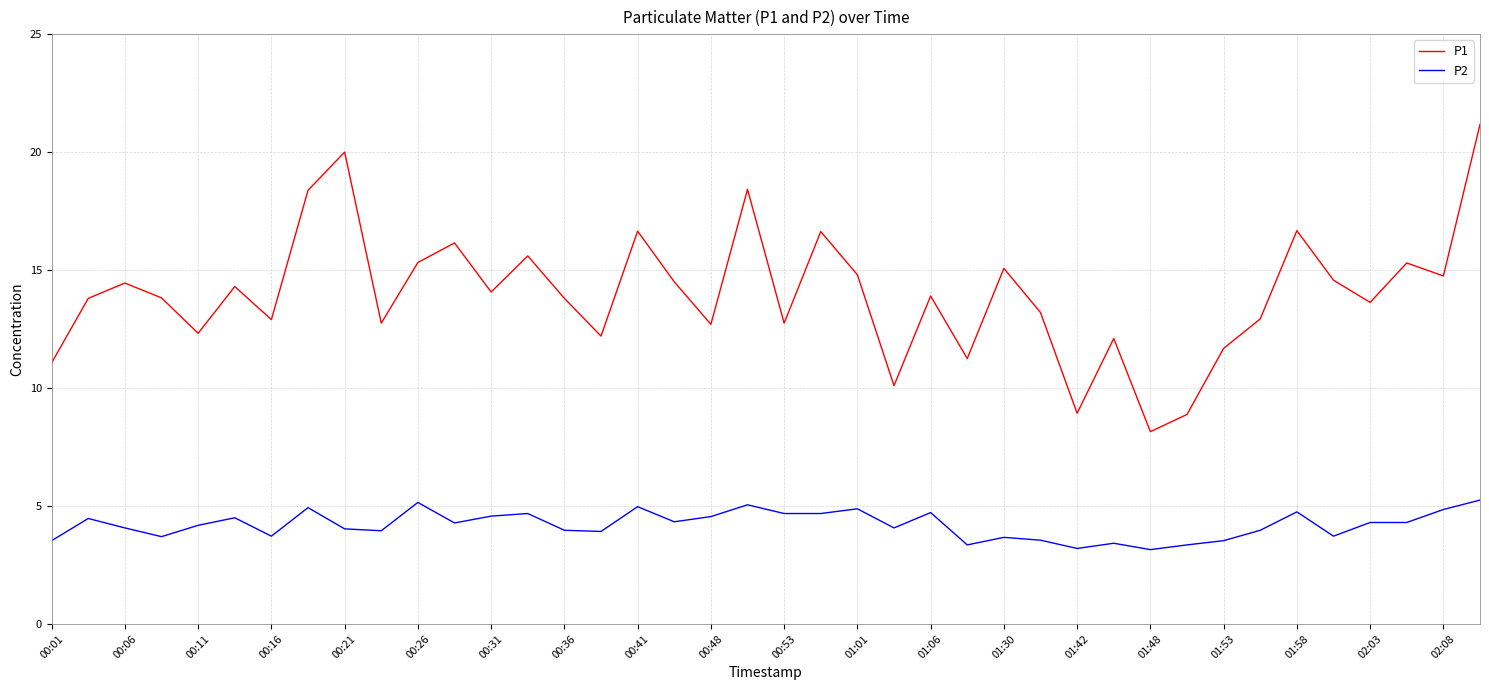

What are all the series names shown in the legend?

P1, P2